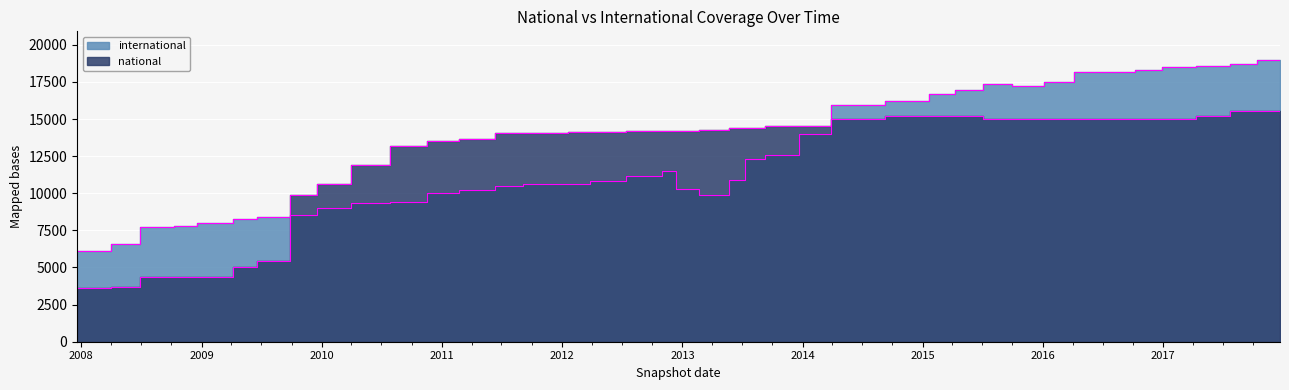

What is the spread (max minus min) of values at 2009-12-16?

1583